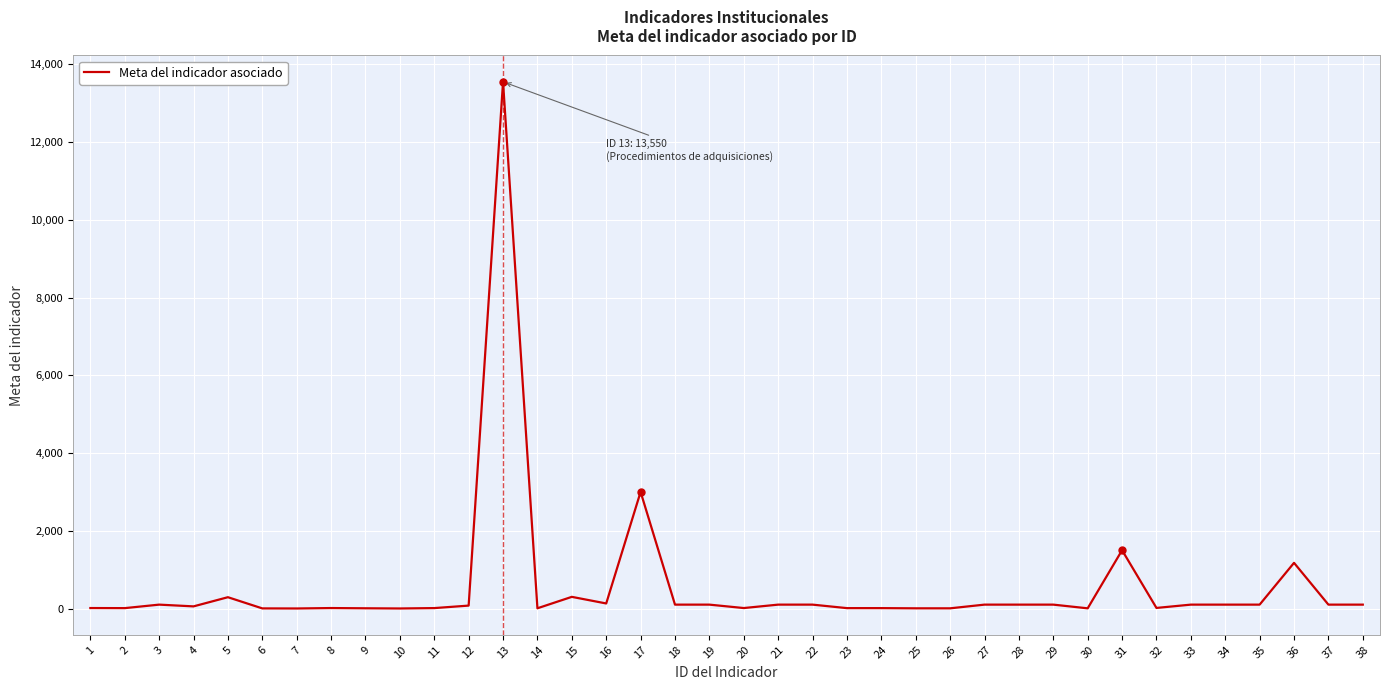

What value does the data have at 5, to the nearest 100?

300